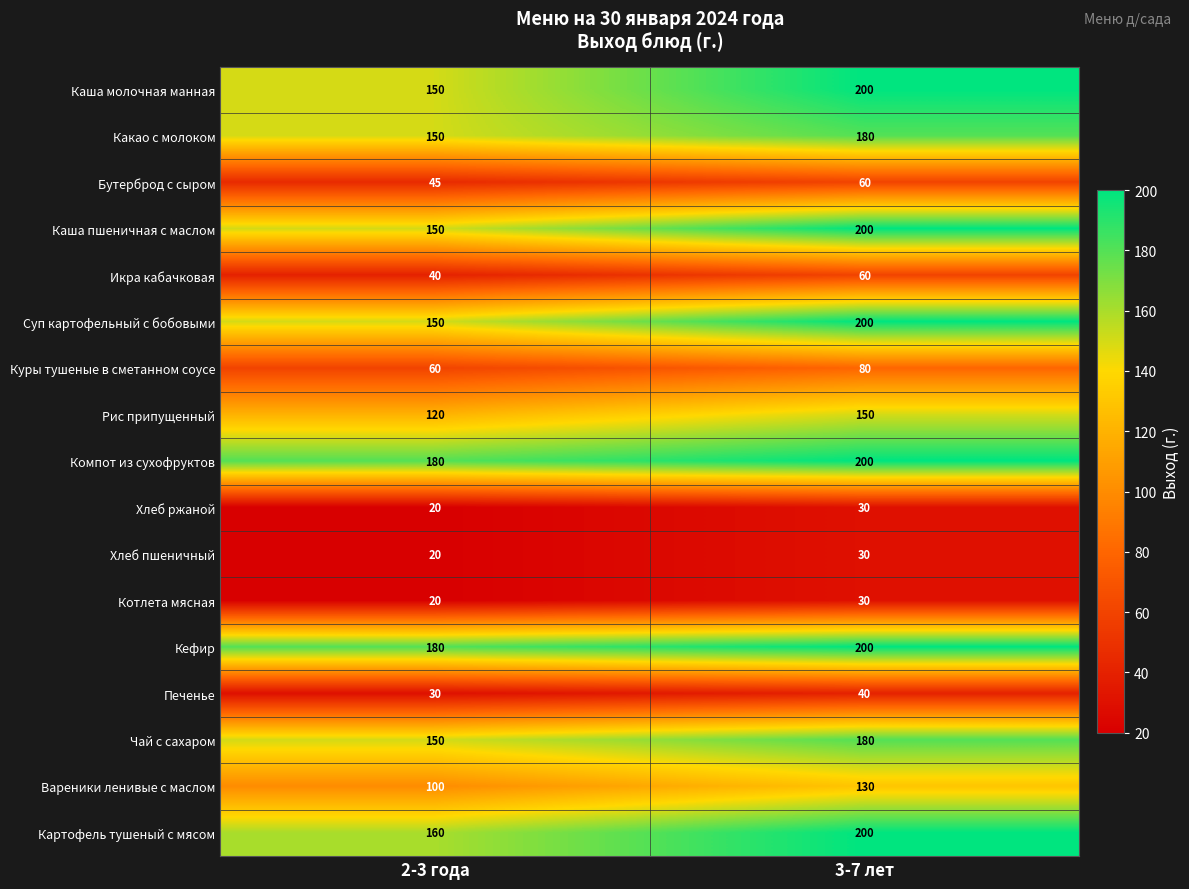

What is the spread (max minus min) of values at 2-3 года?

160